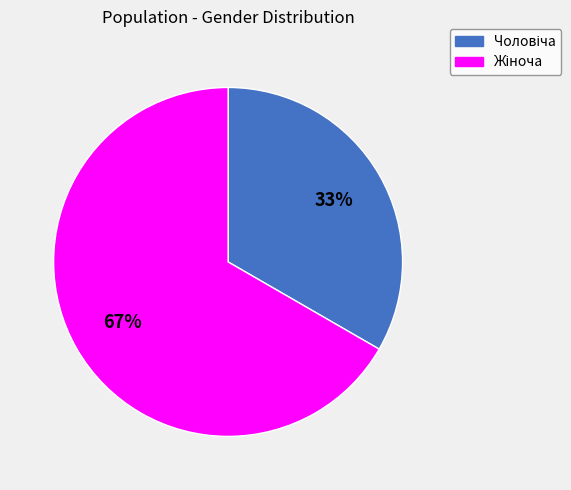

To the nearest percent, what is the average slice percentage?

50%